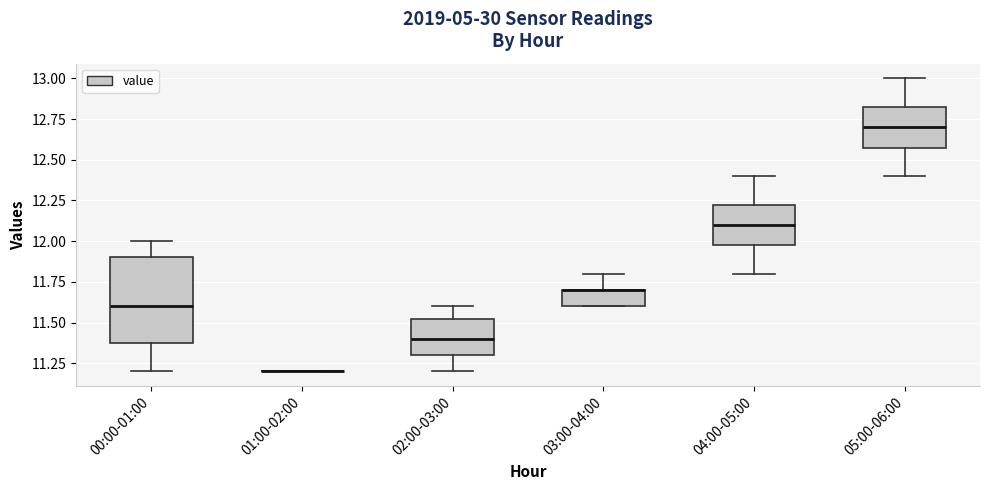

Reading left to right, transcribe this box plot: for each box, give where its median line is, the range the box spans, and where its two whiskers end, as read against the y-axis. The values are not printed on the chart, so give them approximately, as read against the axis.

00:00-01:00: median 11.60, box 11.40 to 11.90, whiskers 11.20 to 12.00
01:00-02:00: box collapsed to a line at 11.20, whiskers 11.20 to 11.20
02:00-03:00: median 11.40, box 11.30 to 11.55, whiskers 11.20 to 11.60
03:00-04:00: median 11.70 (drawn on the box's upper edge), box 11.60 to 11.70, whiskers 11.60 to 11.80
04:00-05:00: median 12.10, box 12.00 to 12.25, whiskers 11.80 to 12.40
05:00-06:00: median 12.70, box 12.60 to 12.85, whiskers 12.40 to 13.00